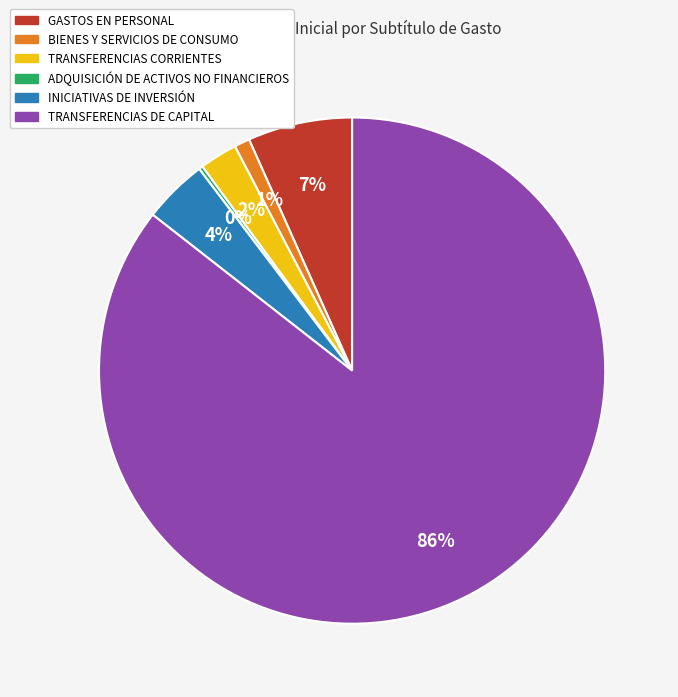

True or false: TRANSFERENCIAS DE CAPITAL accounts for 86% of the total.

True